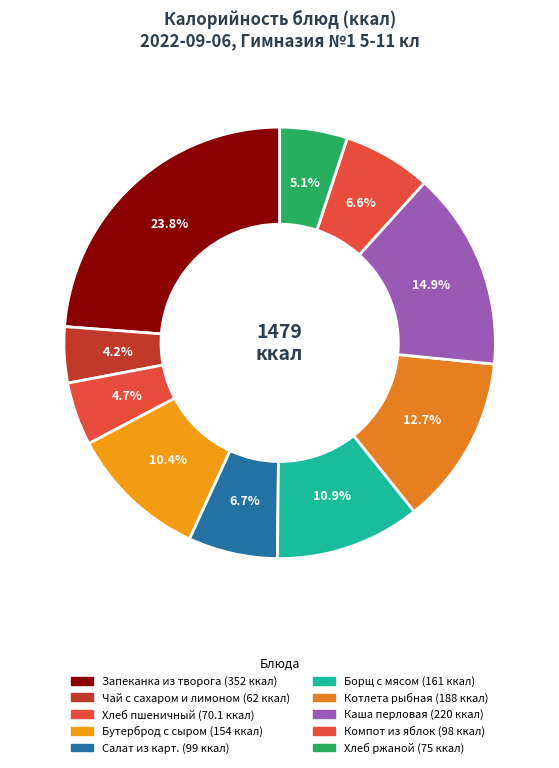

True or false: Хлеб ржаной accounts for 5% of the total.

True